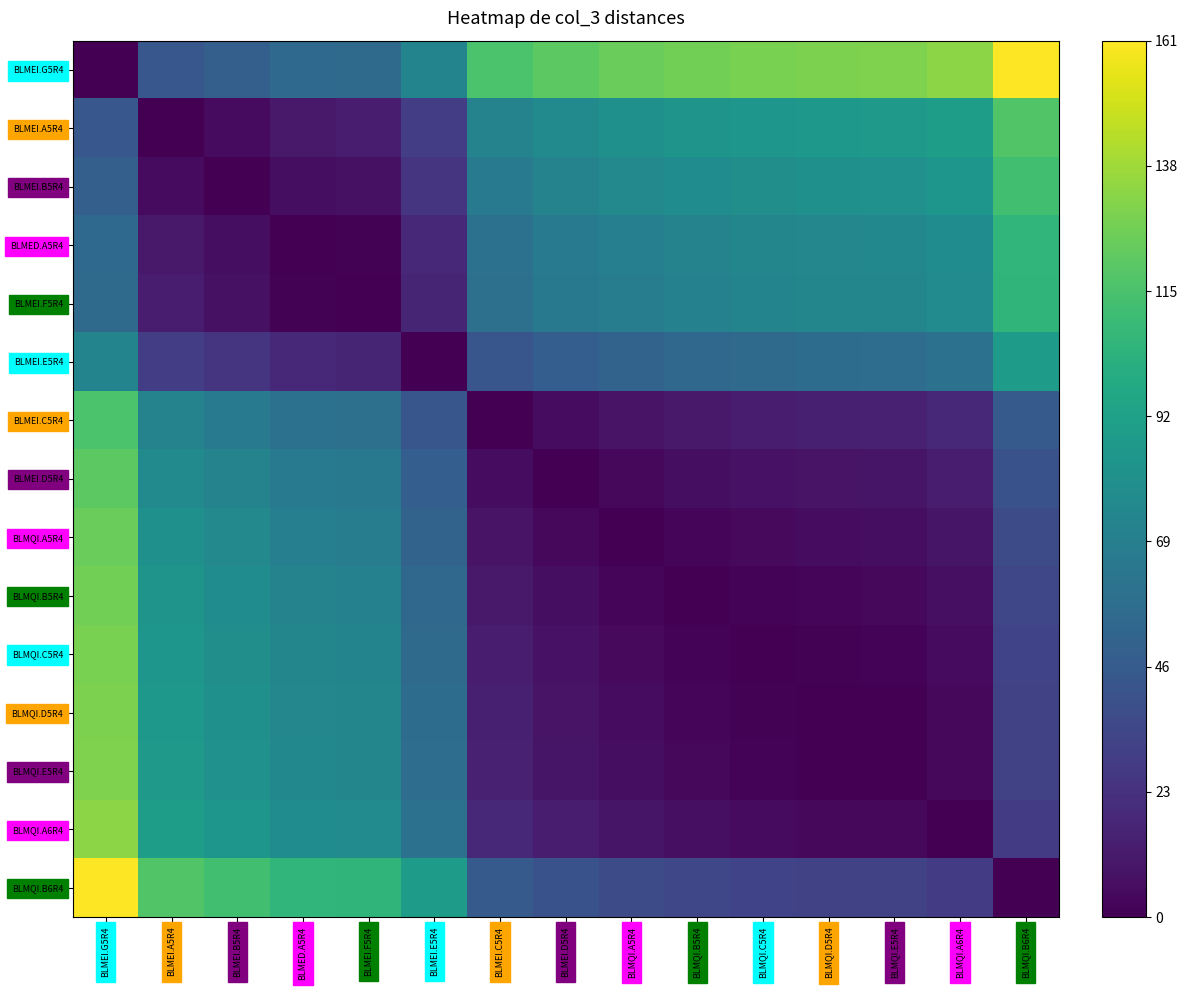

How many categories are shown in the chart?

15